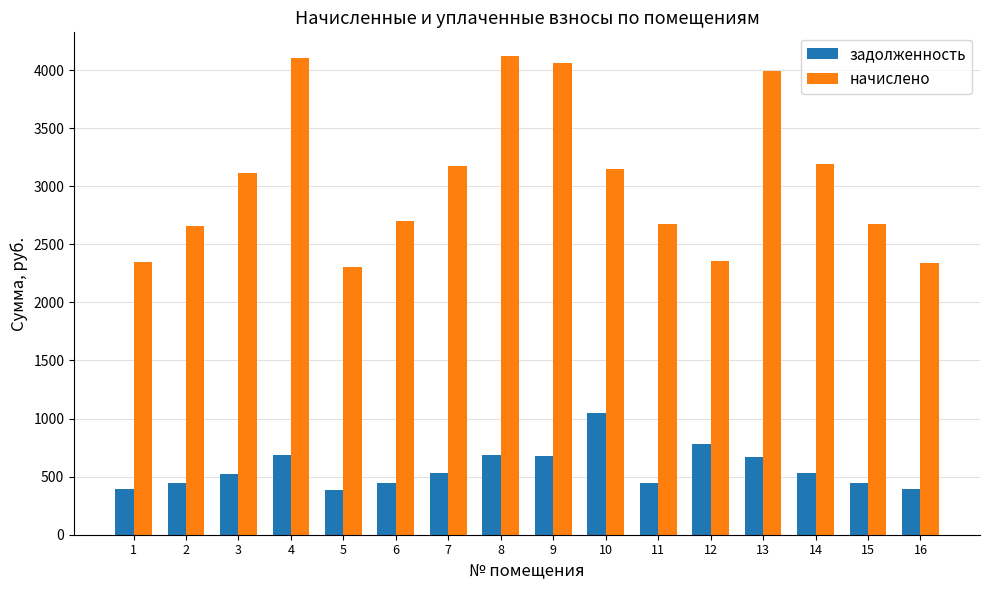

What is the sum of the начислено values at 4 and 11?

6777.8